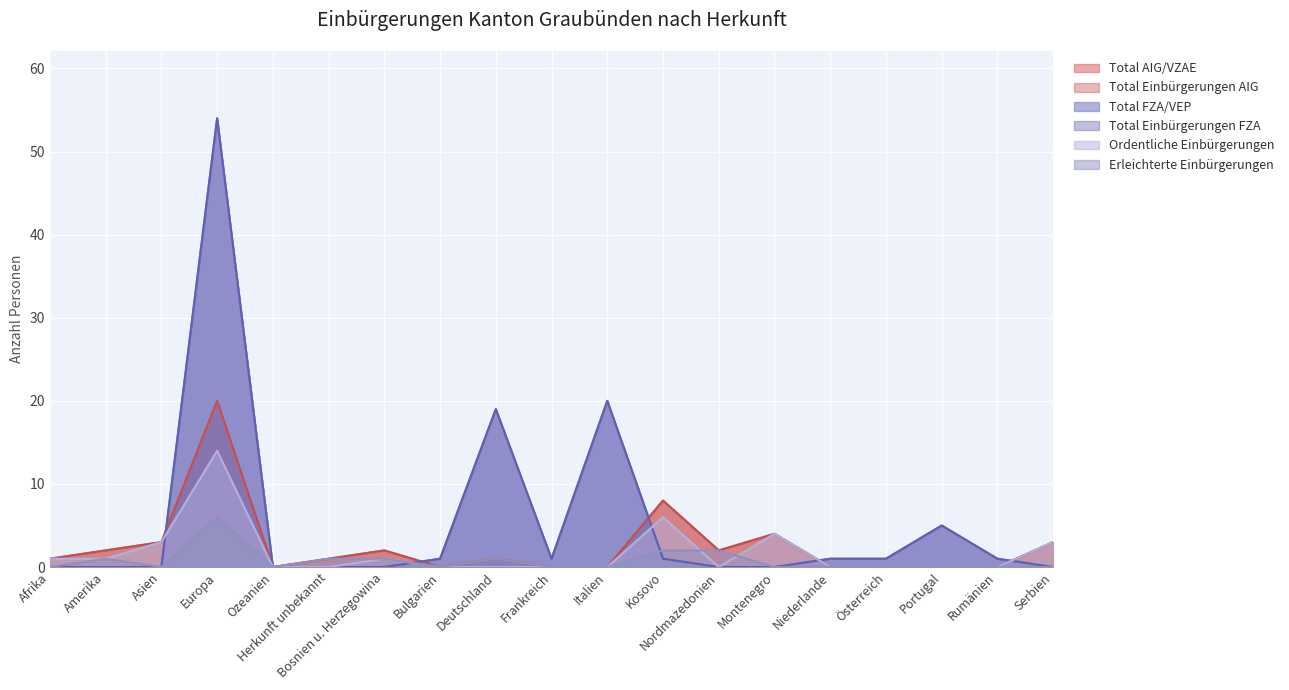

How many data points in Total AIG/VZAE are above 1?

8